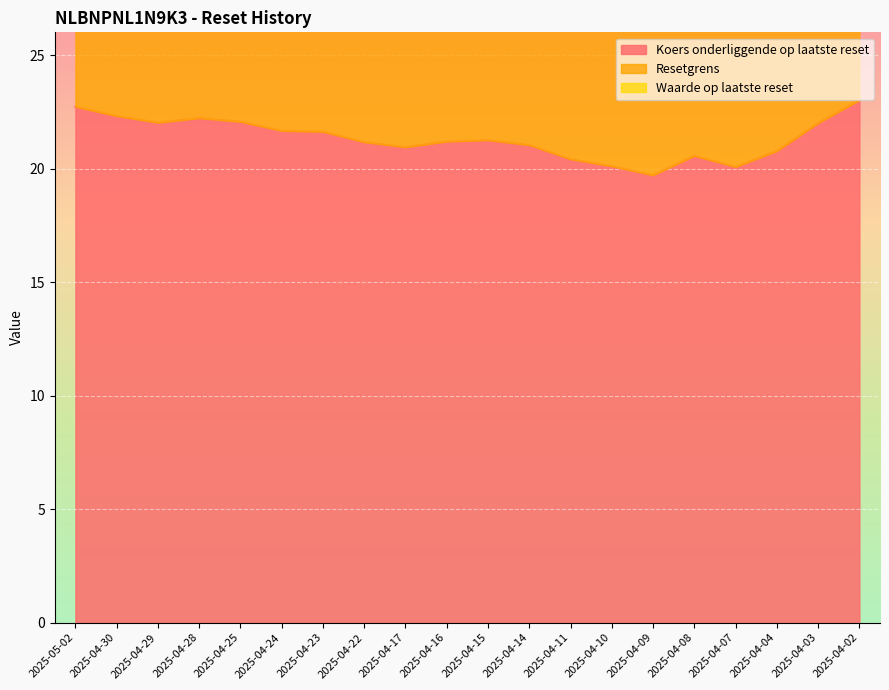

Which category has the highest value in the Resetgrens series?

2025-04-02